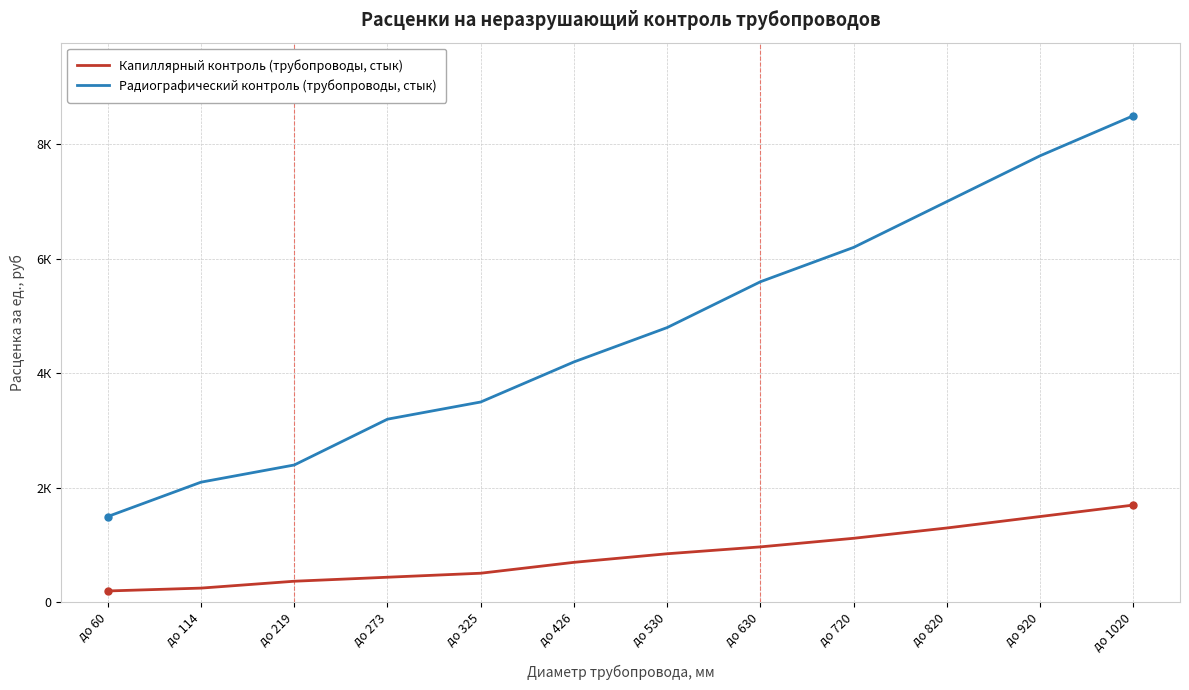

True or false: Радиографический контроль (трубопроводы, стык) and Капиллярный контроль (трубопроводы, стык) intersect in this chart.

False